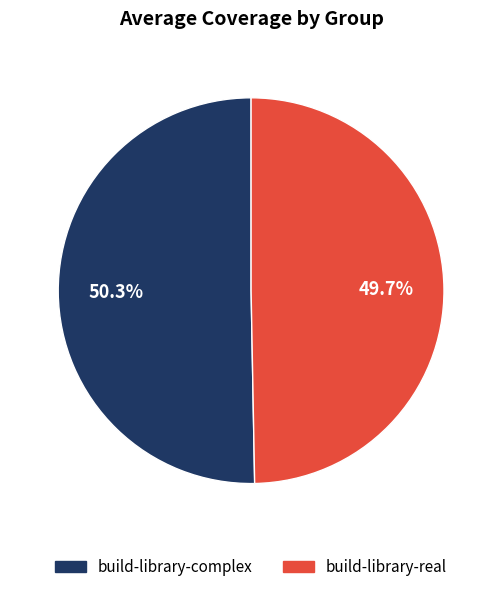

What is the ratio of the value at build-library-real to the value at build-library-complex?

1.0